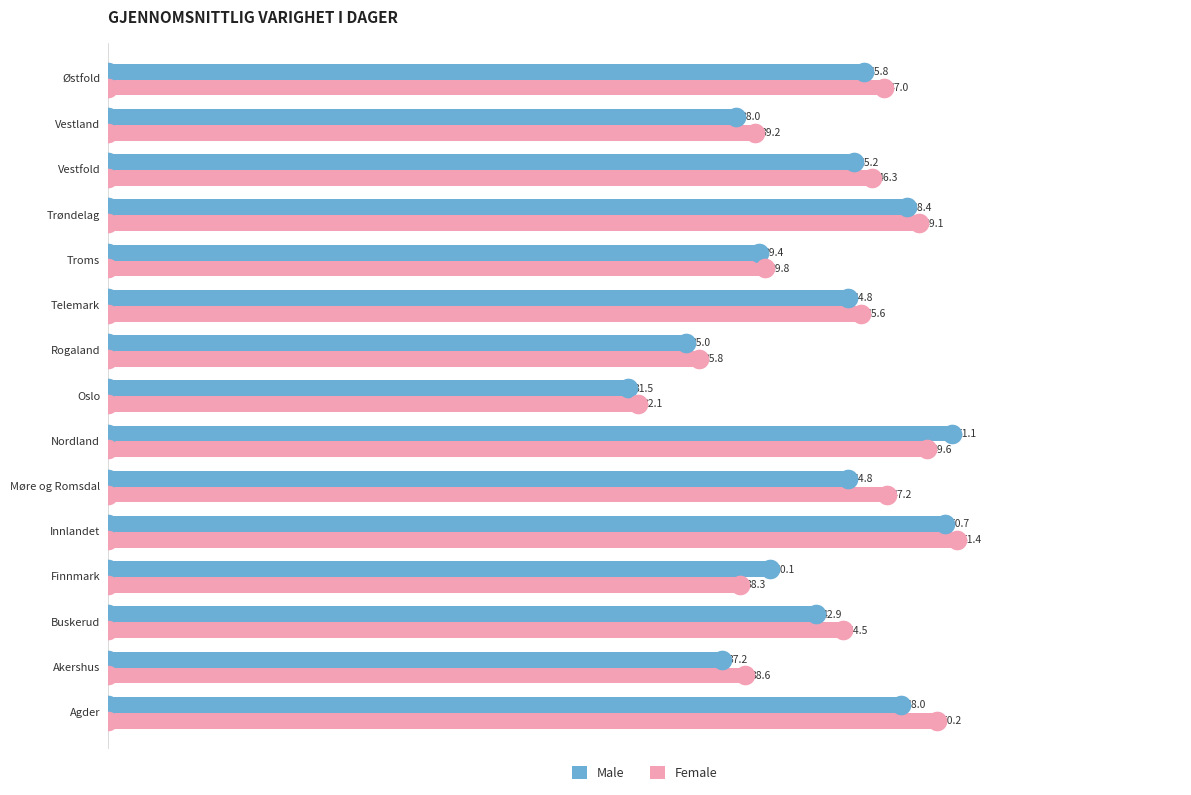

Which series has the largest total across all categories?

Female